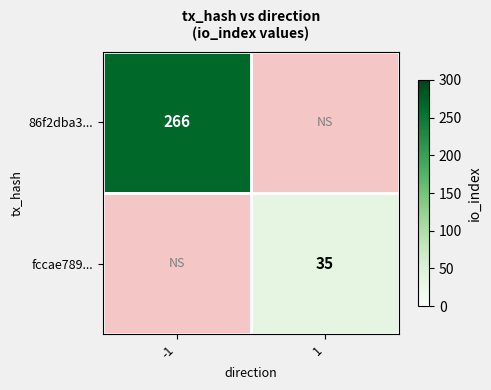

The value of fccae789... at 1 is 35. True or false?

True